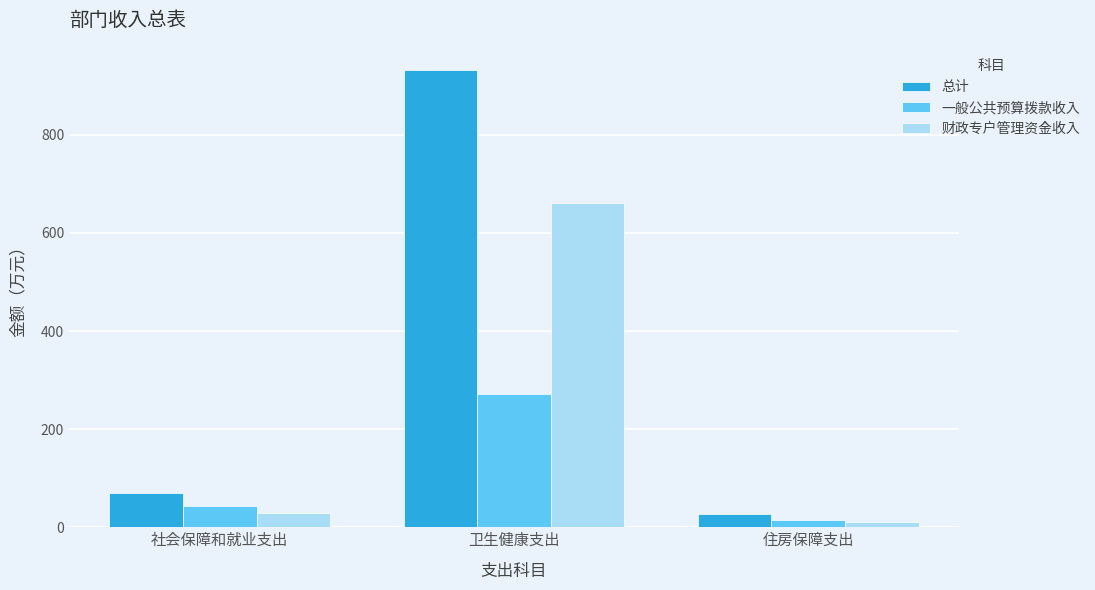

What is the minimum value shown in the chart?

10.4